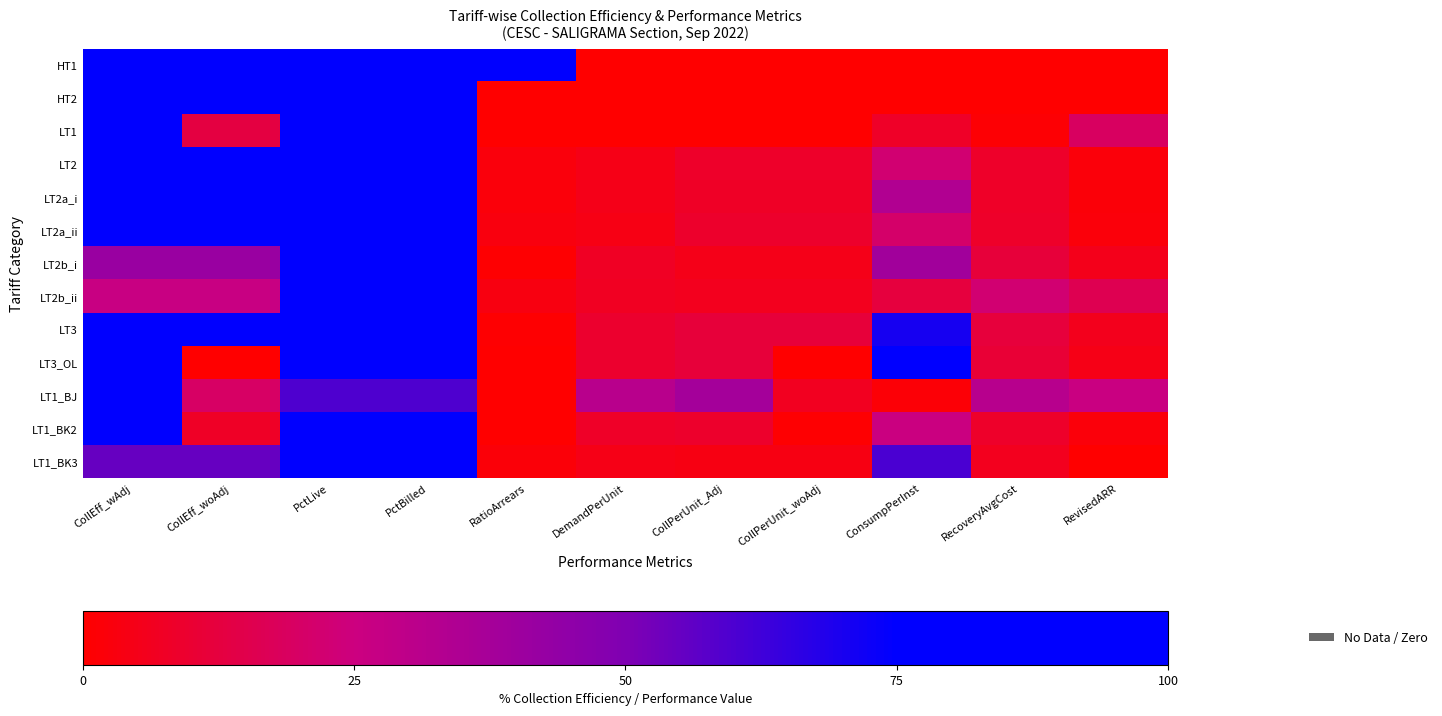

List the series in order of their peak value, highest first.

HT1, HT2, LT1, LT2b_i, LT3_OL, LT1_BJ, LT1_BK2, LT1_BK3, LT2a_ii, LT2, LT3, LT2a_i, LT2b_ii